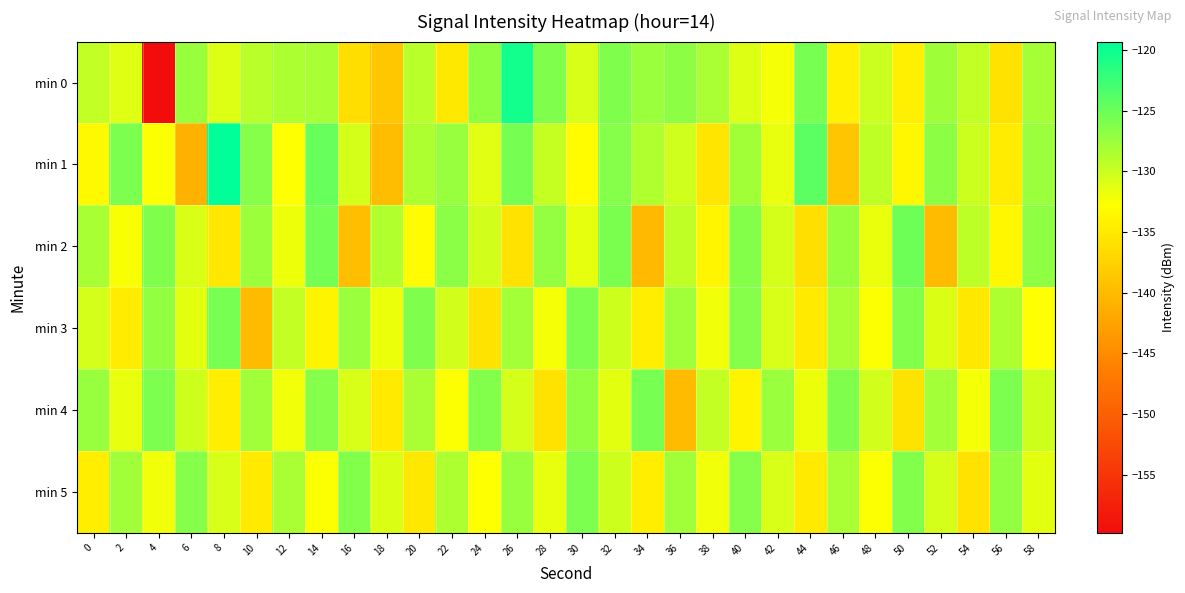

Which label corresponds to the smallest value in the chart?

4